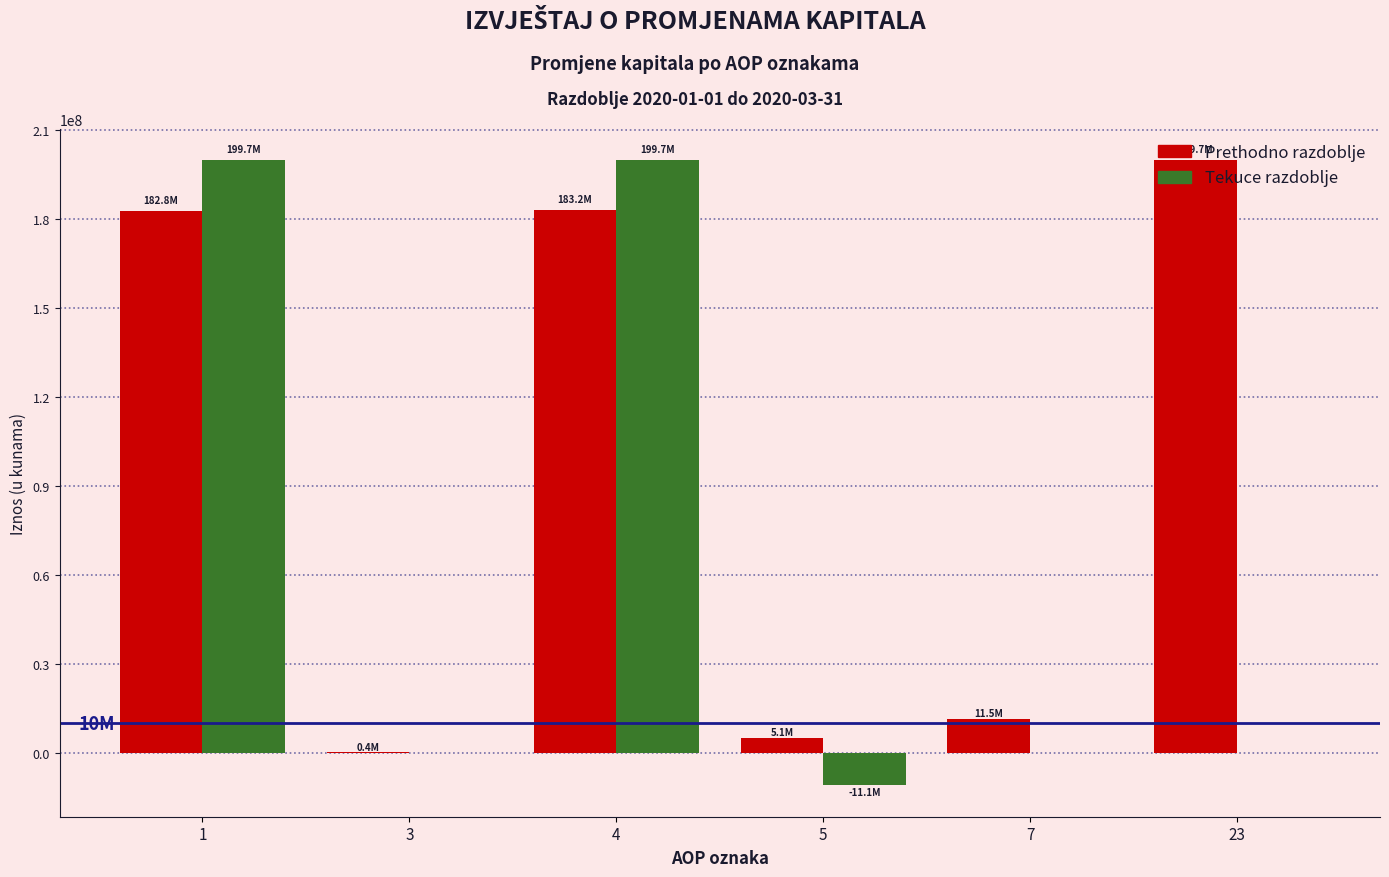

What is the sum of all Prethodno razdoblje values?

582647792